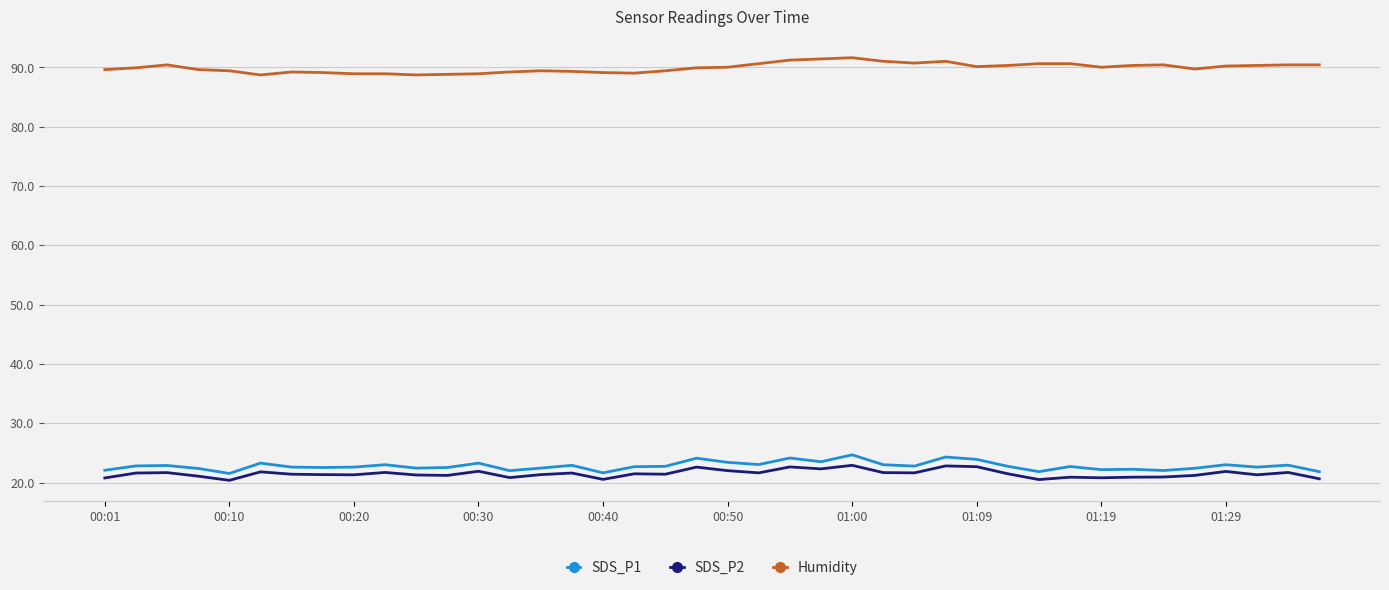

Which series has the largest total across all categories?

Humidity